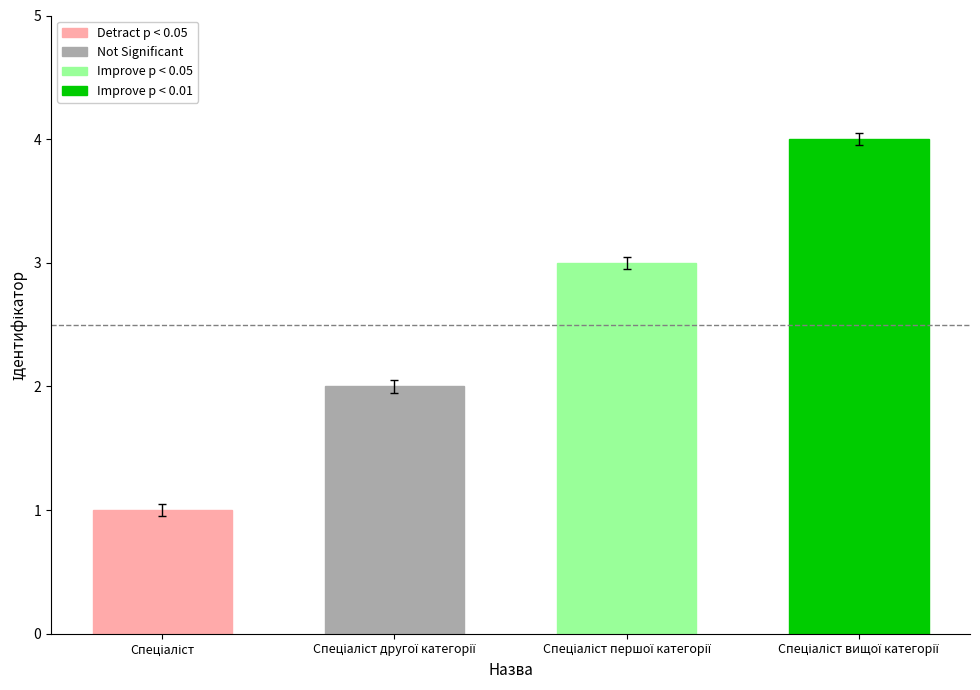

List the labels in order of value, largest first.

Спеціаліст вищої категорії, Спеціаліст першої категорії, Спеціаліст другої категорії, Спеціаліст